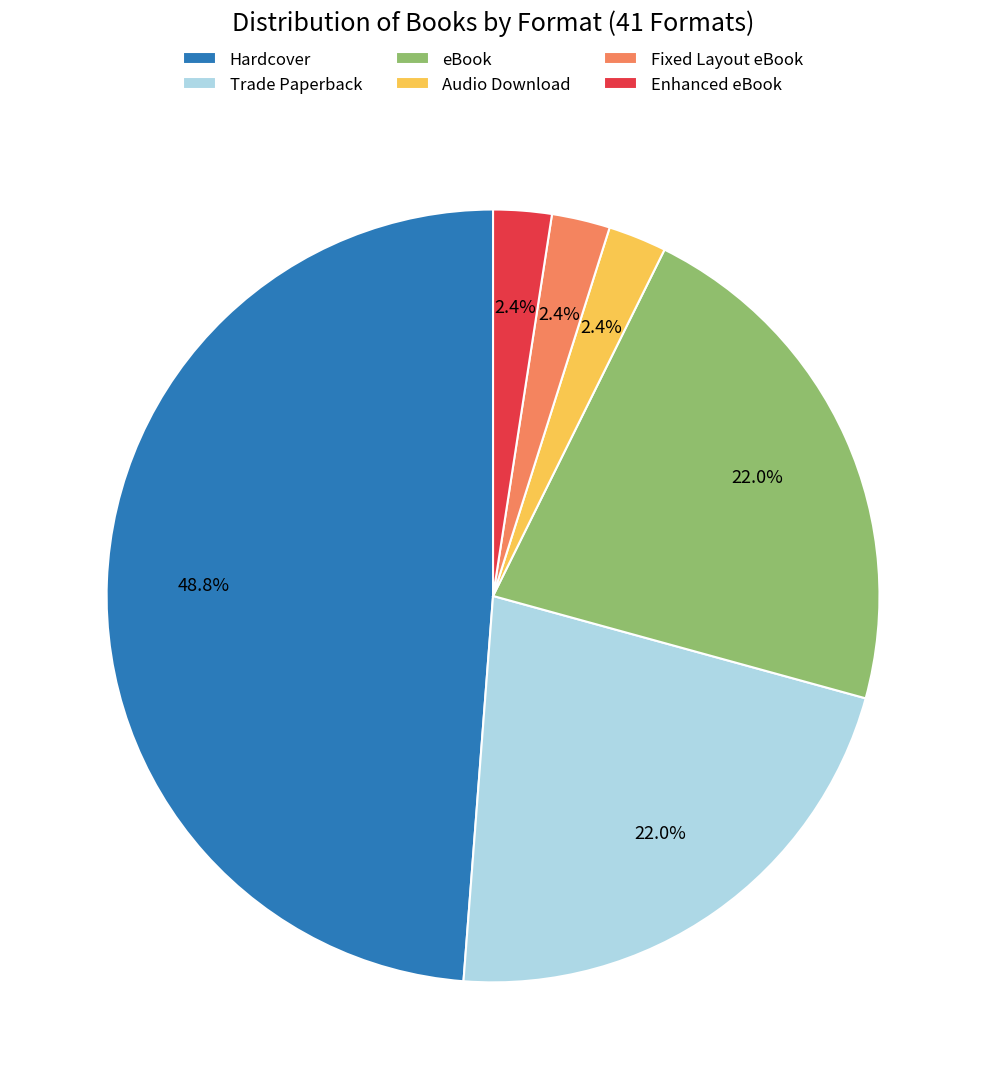

To the nearest percent, what is the difference between the largest and smallest slice percentages?

46%